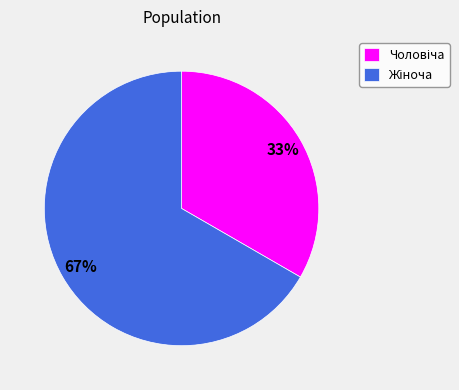

To the nearest percent, what is the average slice percentage?

50%